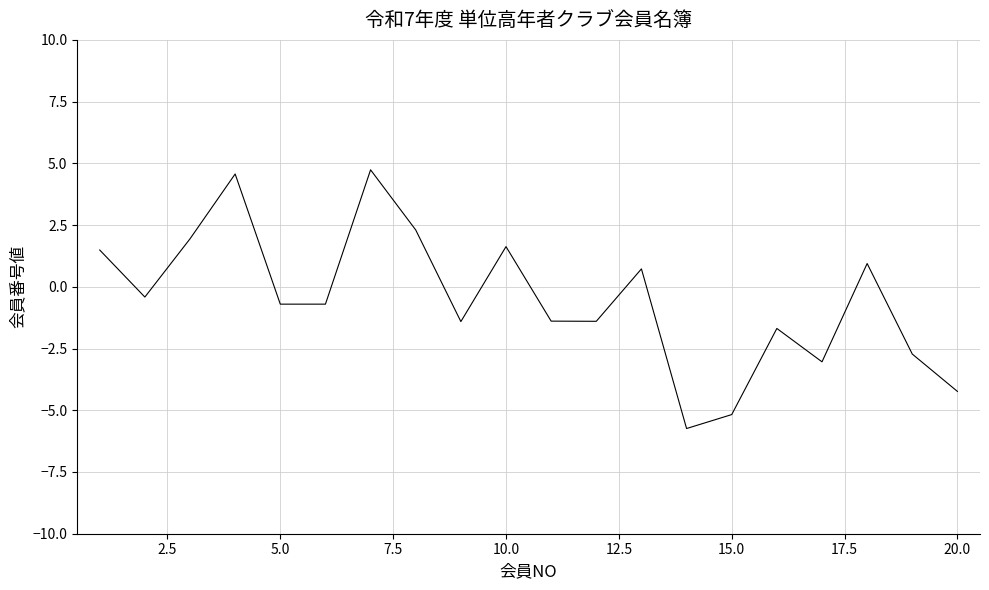

What is the minimum value shown in the chart?

-5.7